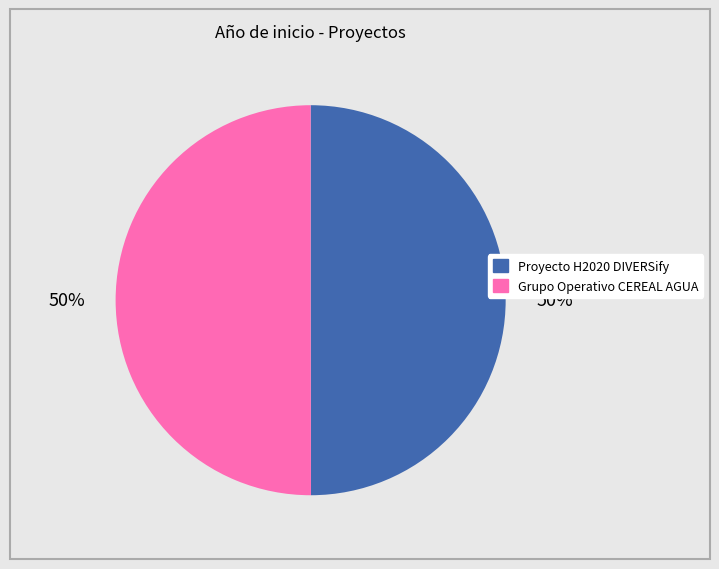

Count the number of slices in the pie.

2